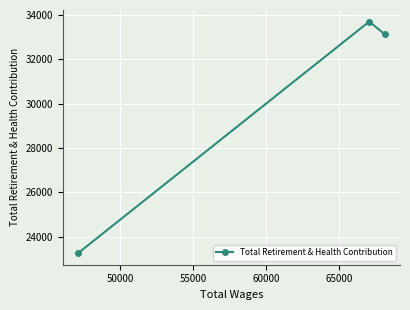

Count the number of categories in the chart.

3